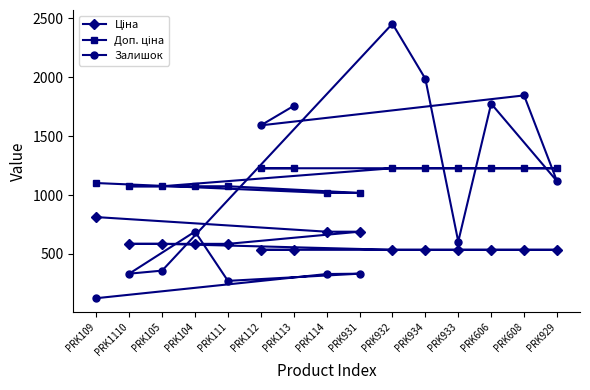

Where is Залишок nearest to the value 1289?

PRK929